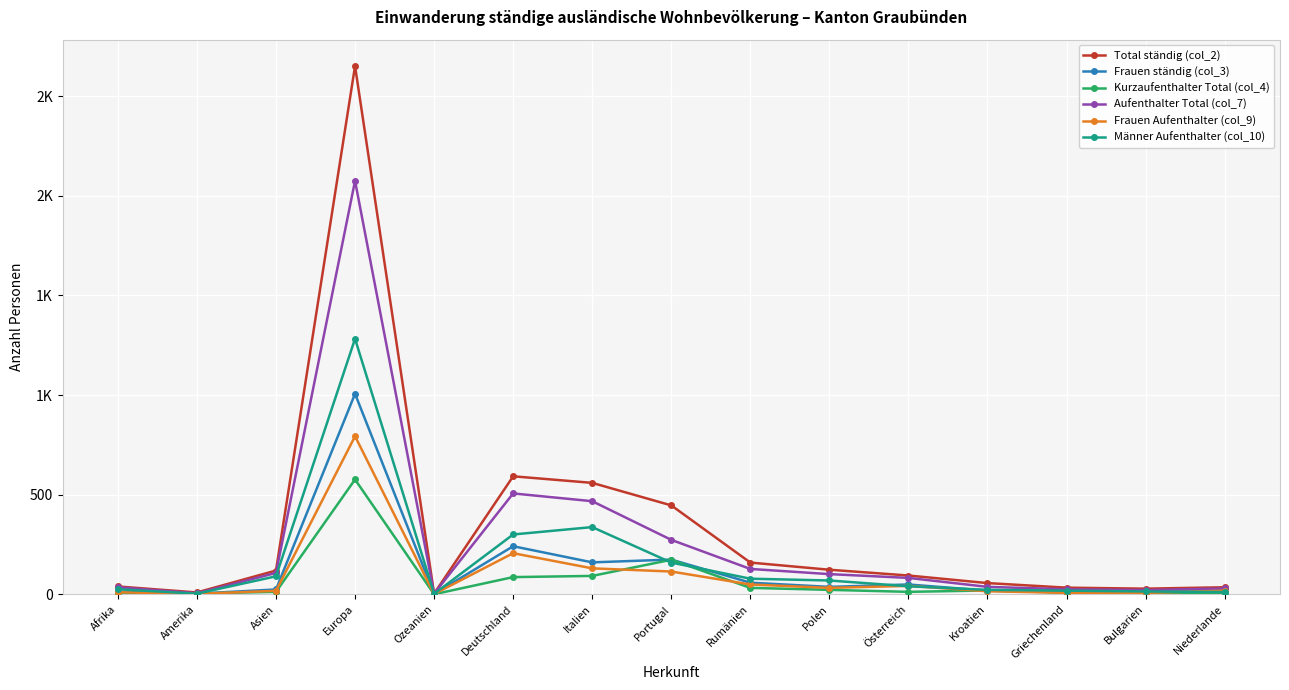

What are all the series names shown in the legend?

Total ständig (col_2), Frauen ständig (col_3), Kurzaufenthalter Total (col_4), Aufenthalter Total (col_7), Frauen Aufenthalter (col_9), Männer Aufenthalter (col_10)